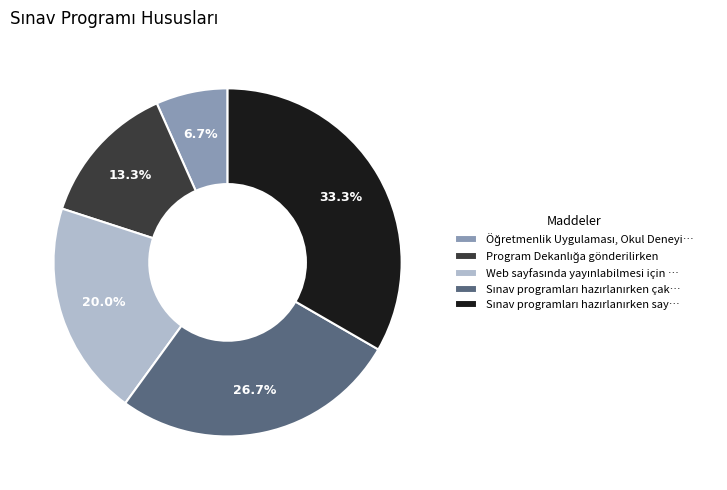

To the nearest percent, what is the difference between the largest and smallest slice percentages?

27%